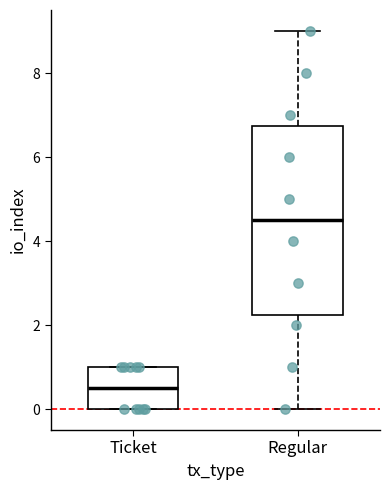

Reading left to right, read every box against the y-axis: the position of its median line, the range the box covers, and the ends of its whiskers. The values are not printed on the chart, so give them approximately, as read against the axis.

Ticket: median 0.6, box 0.0 to 1.0, whiskers 0.0 to 1.0
Regular: median 4.6, box 2.2 to 6.8, whiskers 0.0 to 9.0